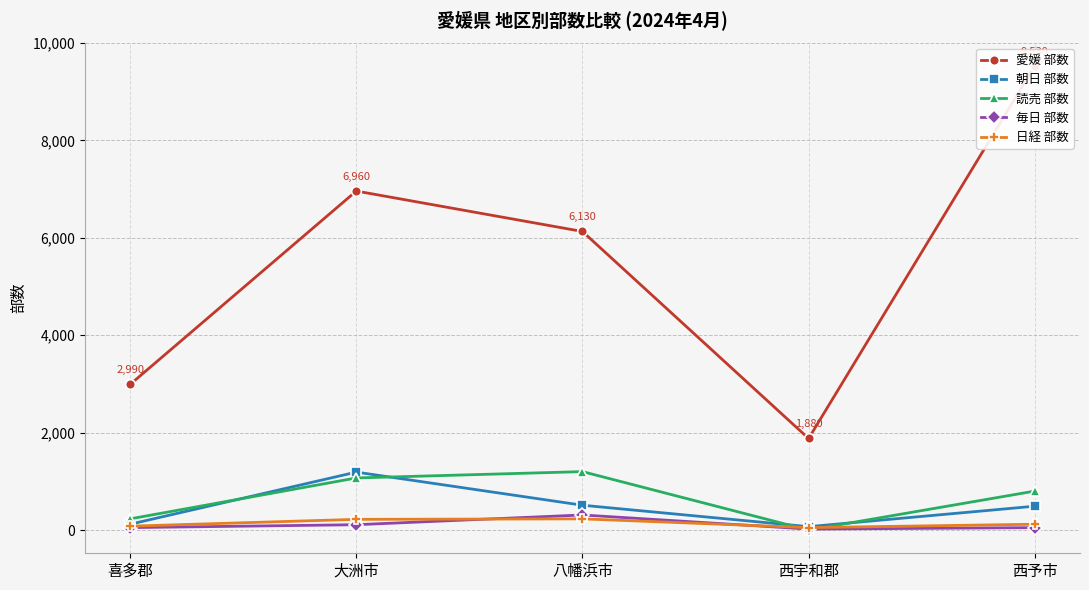

What is the label of the 3rd point from the left?

八幡浜市